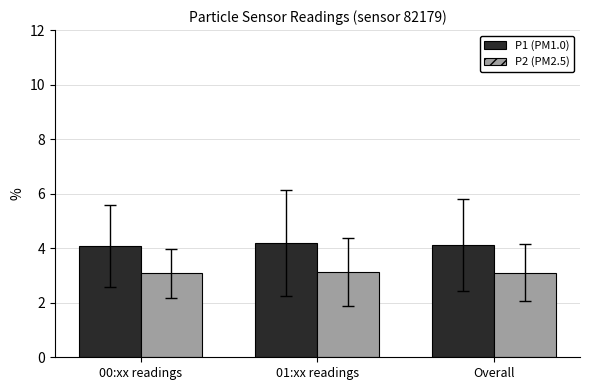

At 01:xx readings, list the series in order from largest to smallest.

P1 (PM1.0), P2 (PM2.5)